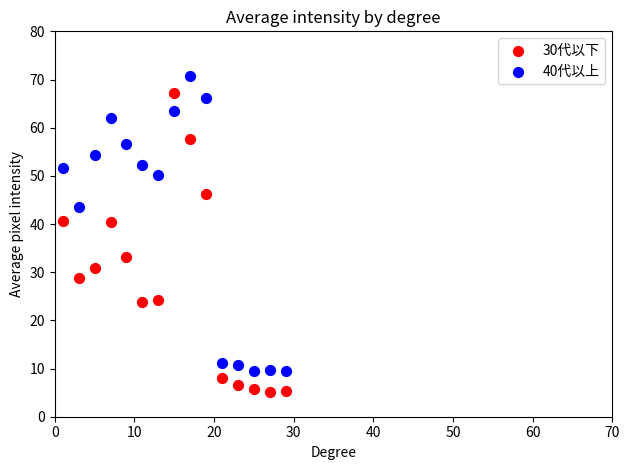

Which series reaches the maximum Y coordinate?

40代以上